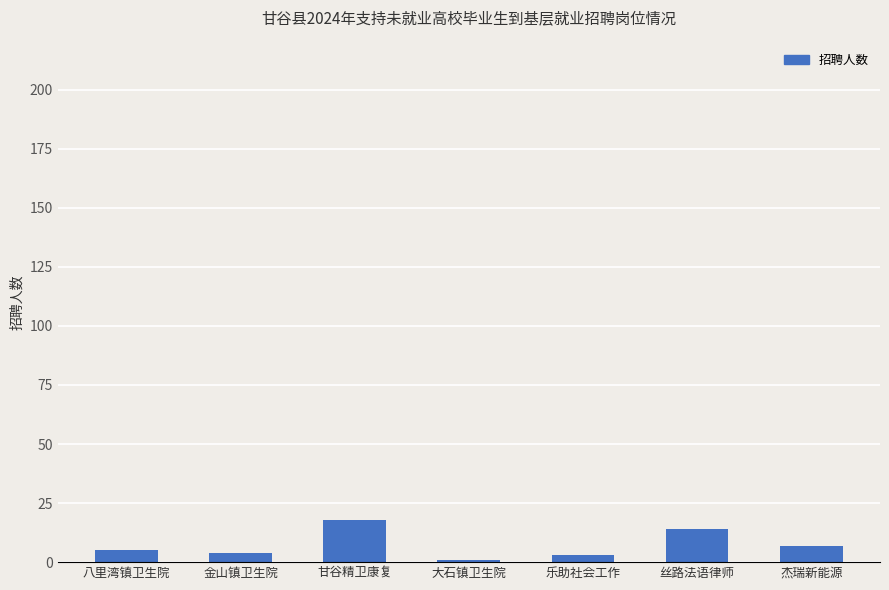

What is the label of the 5th bar from the right?

甘谷精卫康复